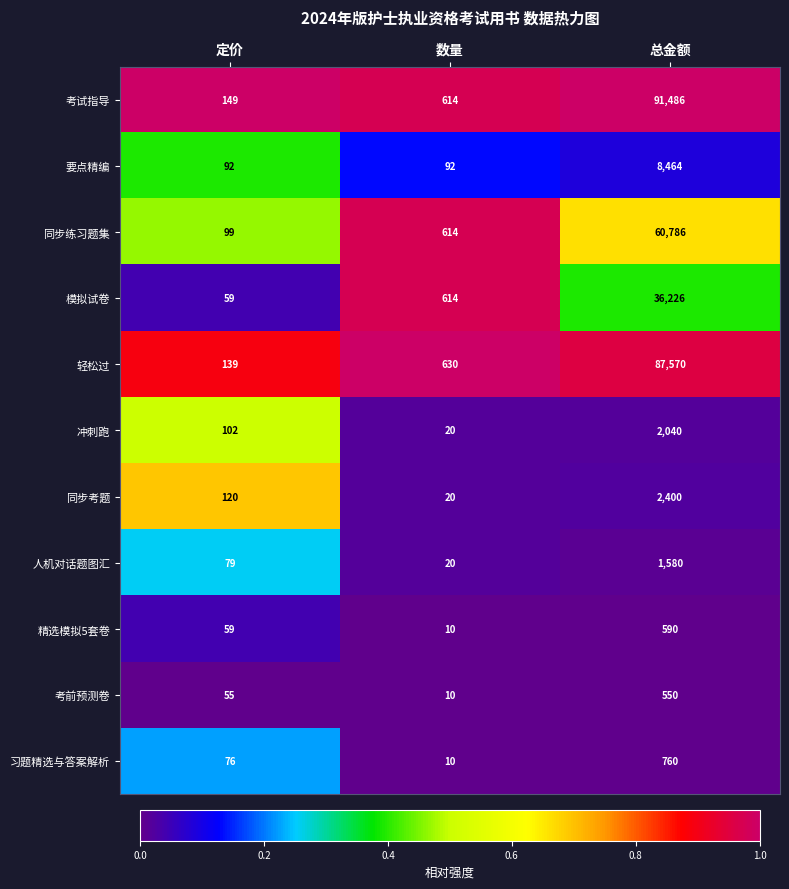

True or false: 模拟试卷 has a value of 59 at 定价.

True